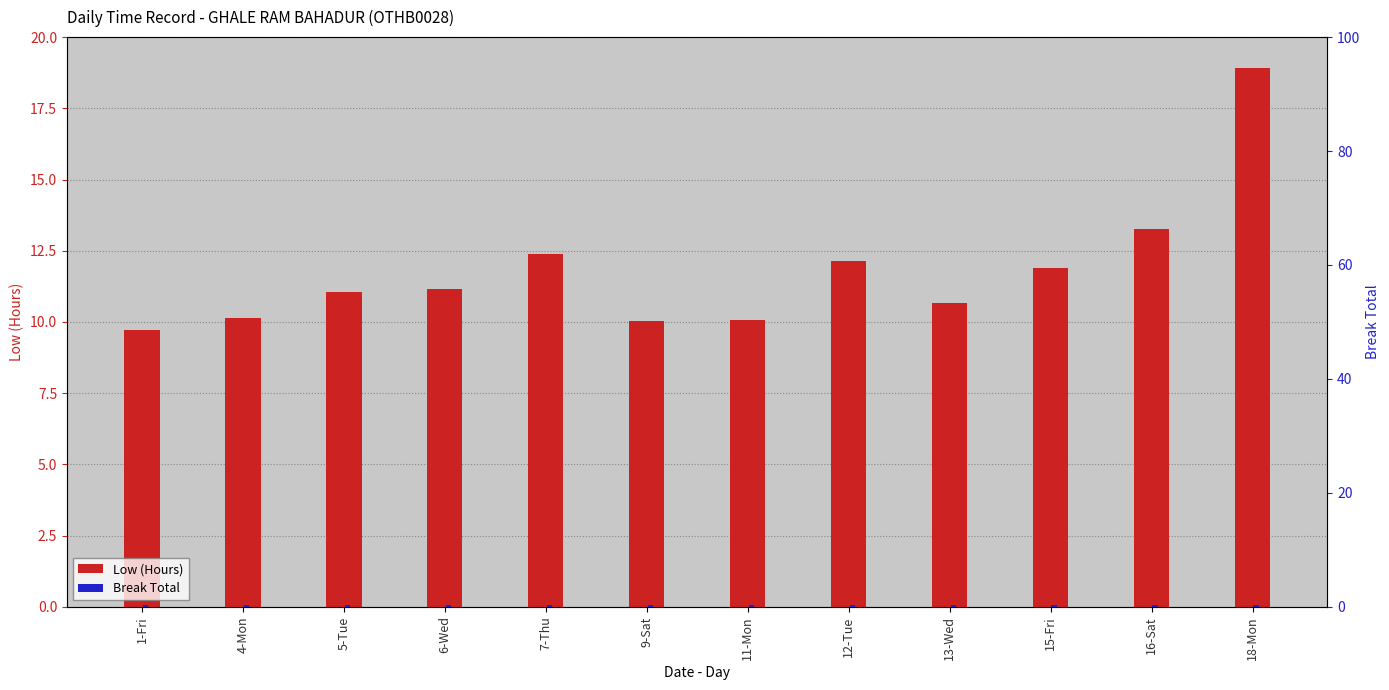

What is the lowest value of the Break Total series?

0.3